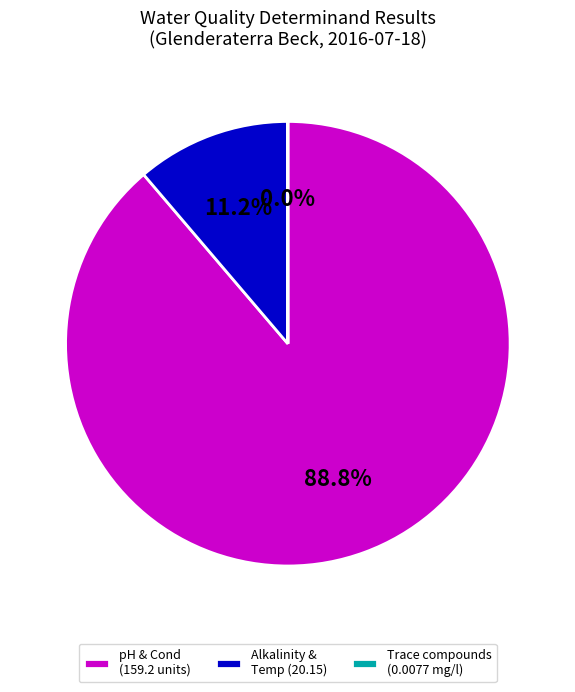

To the nearest percent, what is the average slice percentage?

33%